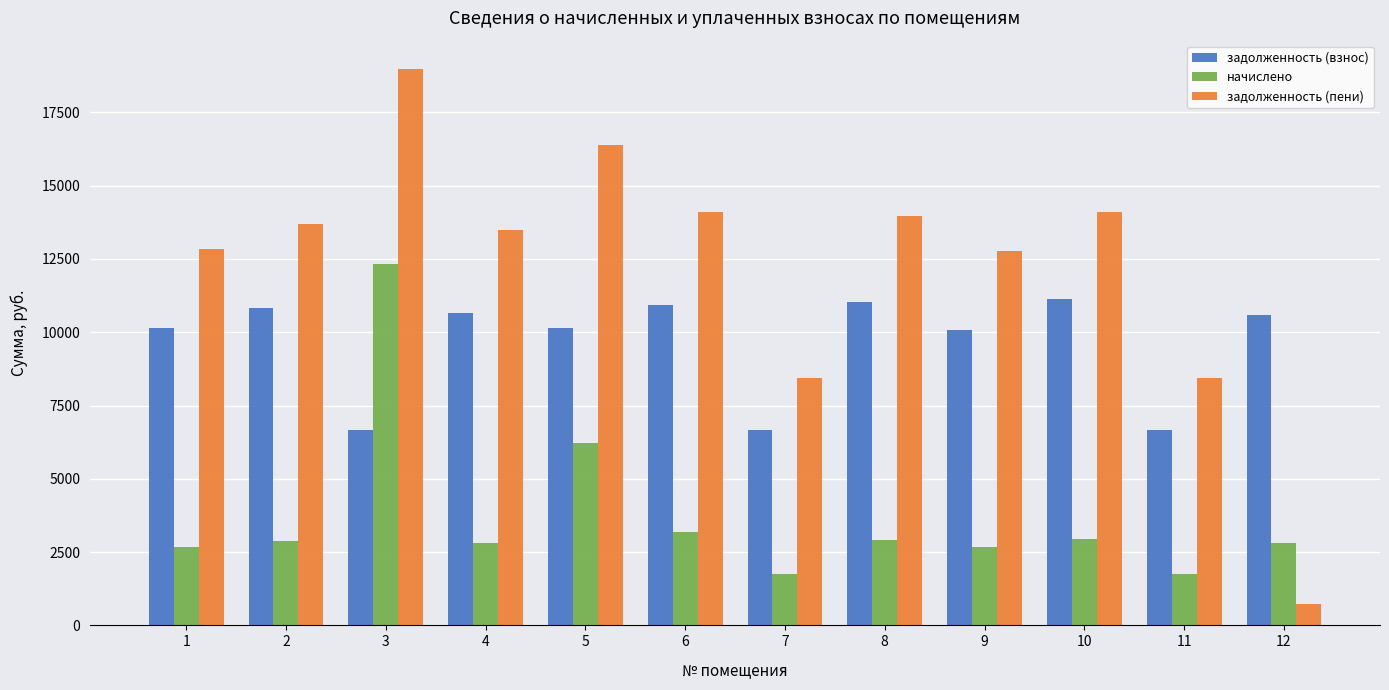

What is the spread (max minus min) of values at 8?

11042.4